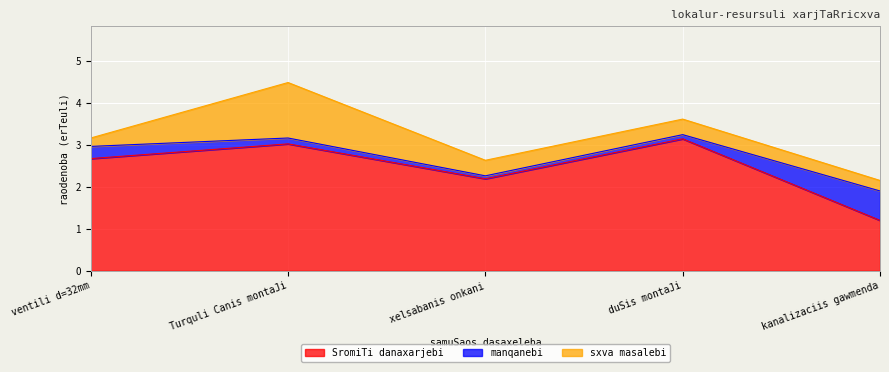

Reading right to left, transcribe all the data shown in this chart.

SromiTi danaxarjebi: 1.2	3.1	2.2	3.0	2.7
manqanebi: 0.7	0.1	0.1	0.1	0.3
sxva masalebi: 0.2	0.4	0.4	1.3	0.2